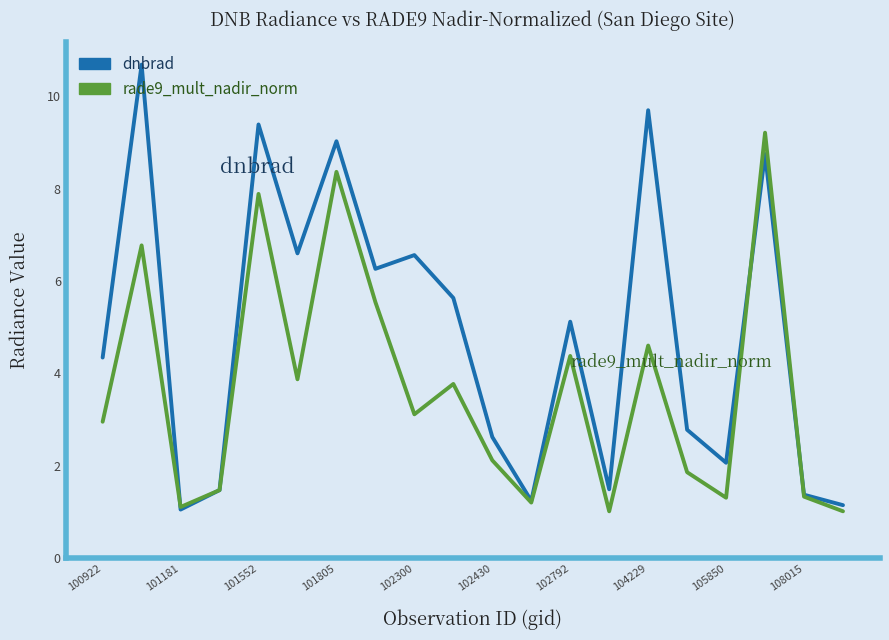

Which series has the largest range (max minus min)?

dnbrad